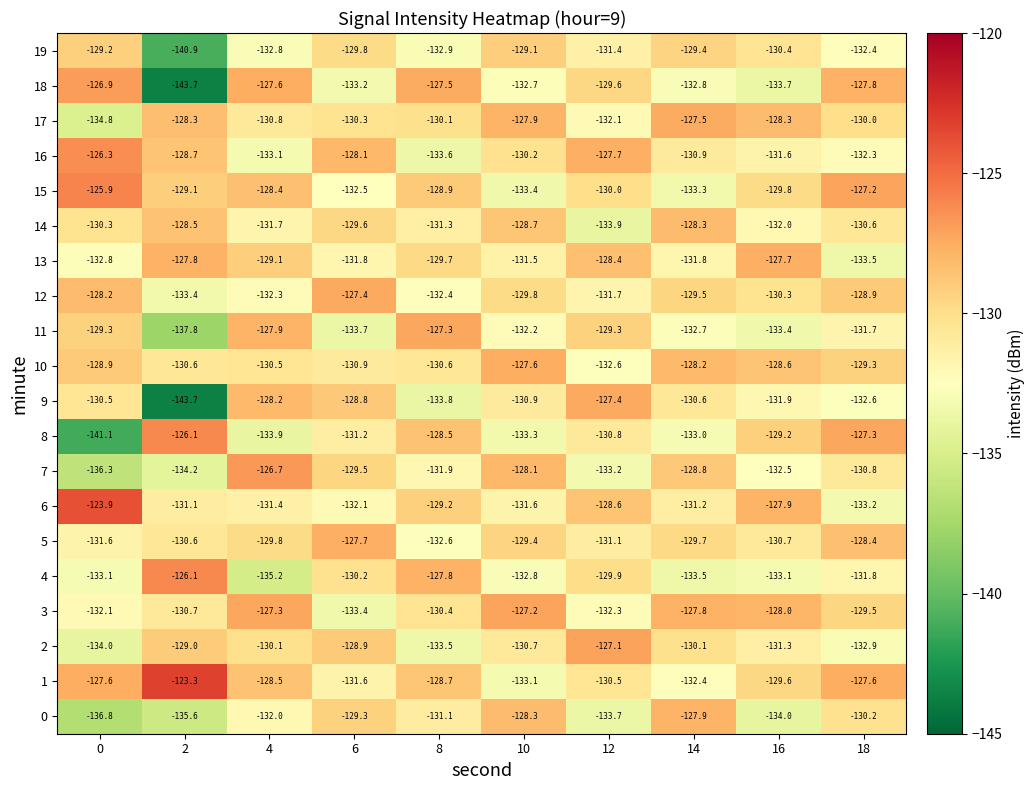

Which series has the largest total across all categories?

1